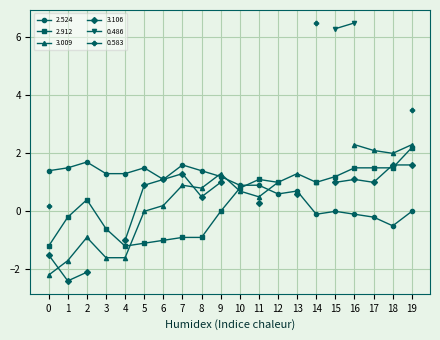

What is the value of the 2.524 point at the 2nd from the left?

1.5